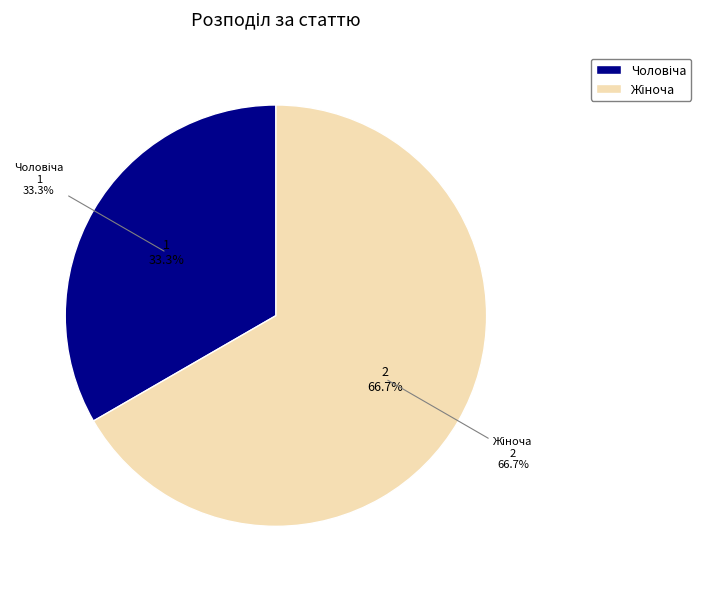

Which slice is the largest?

Жіноча